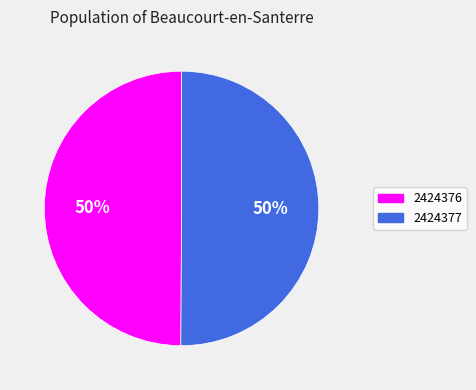

Combined, do 2424376 and 2424377 account for over 50%?

Yes